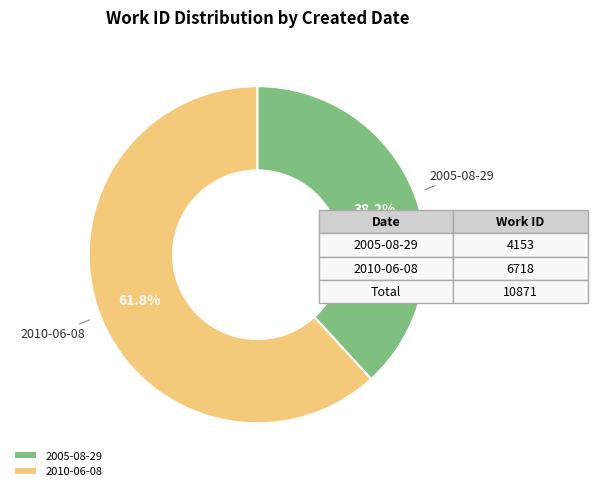

To the nearest percent, what percentage of the pie is 2005-08-29?

38%